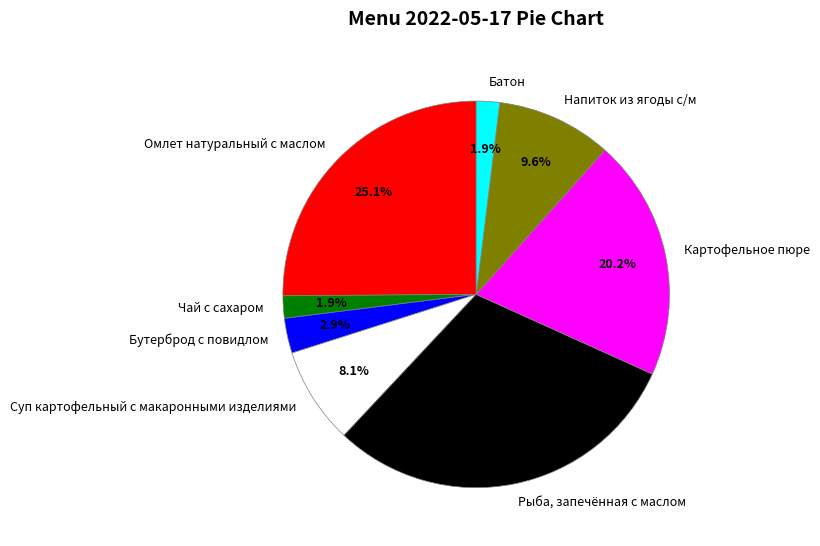

Which has a higher value, Бутерброд с повидлом or Суп картофельный с макаронными изделиями?

Суп картофельный с макаронными изделиями